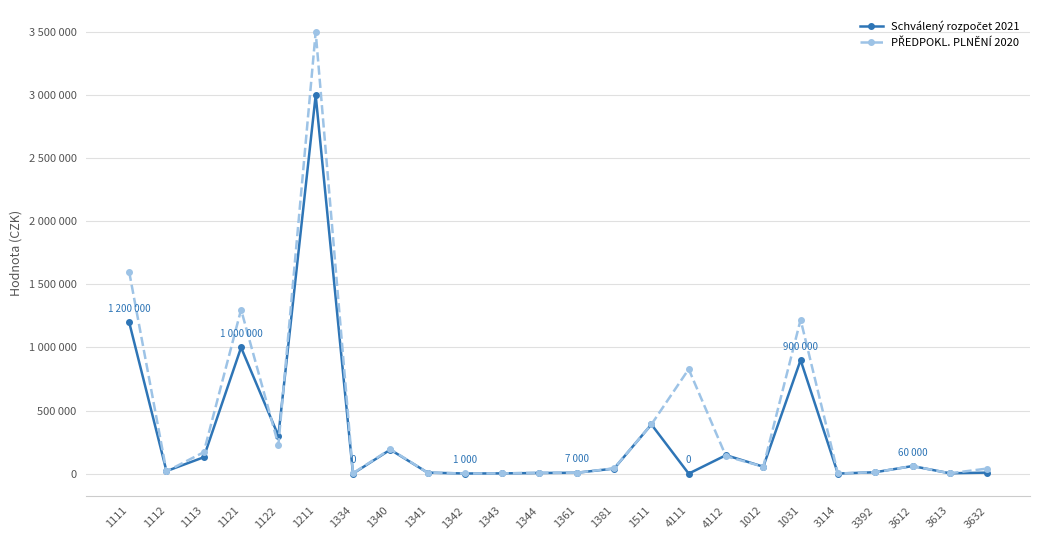

What is the label of the 7th point from the left?

1334